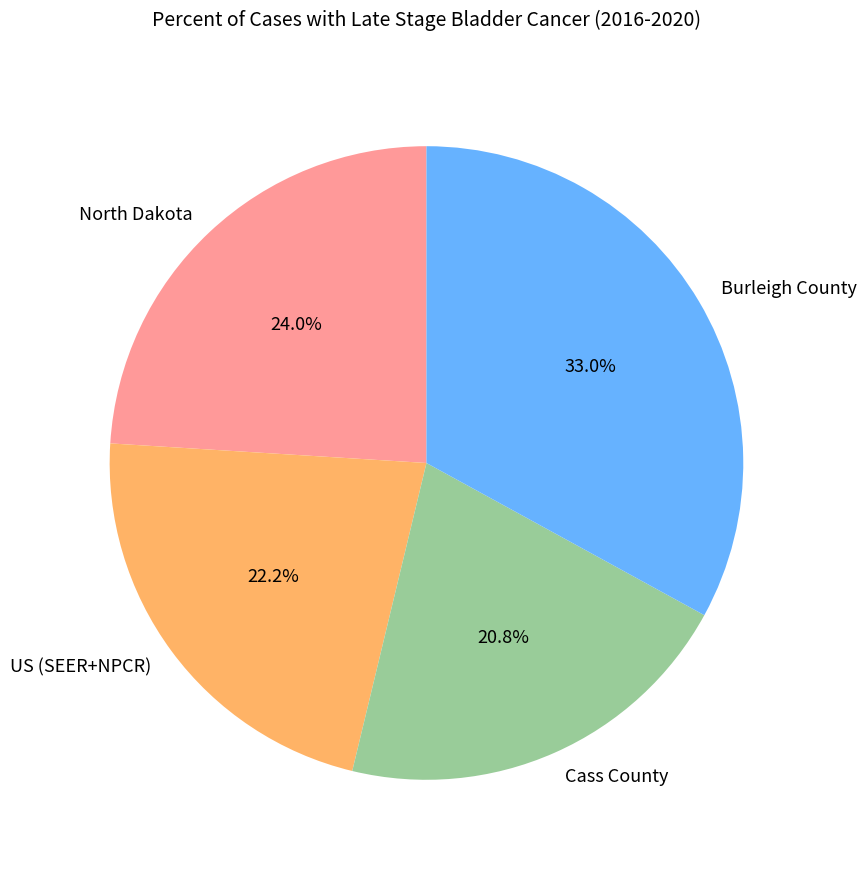

Which slice is the smallest?

Cass County